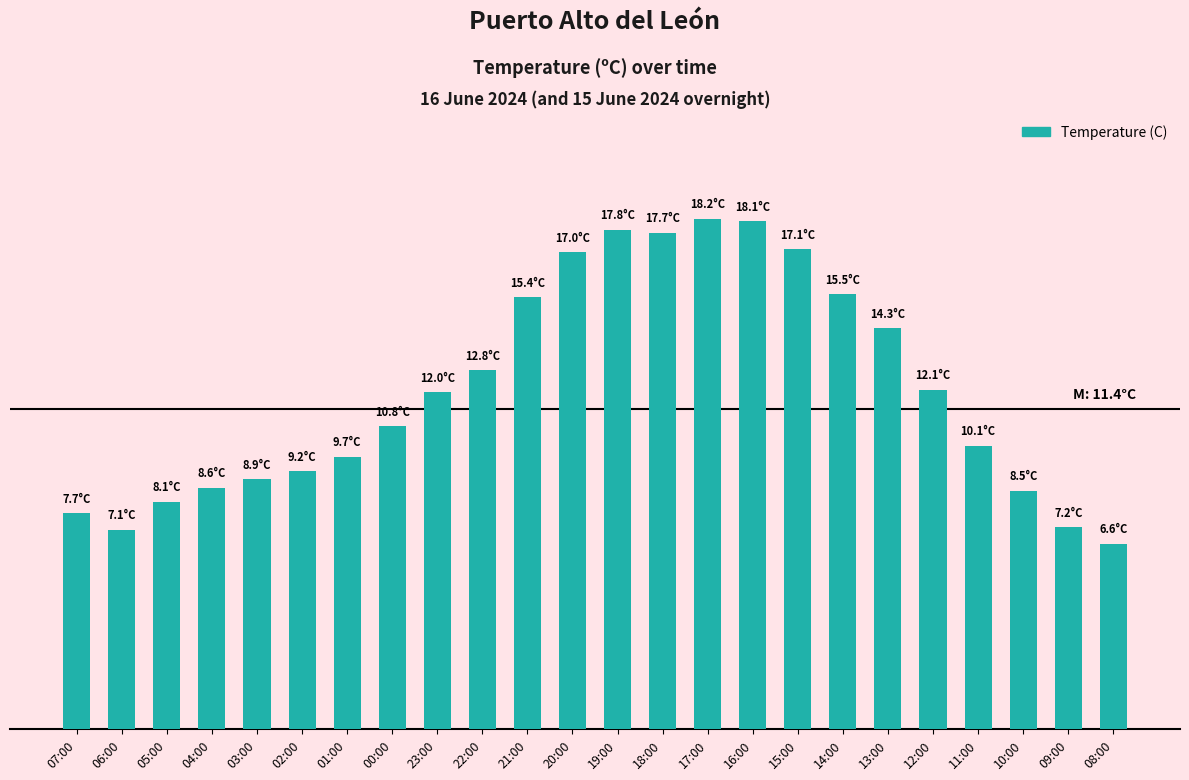

What is the change in value from 09:00 to 08:00?

-0.6